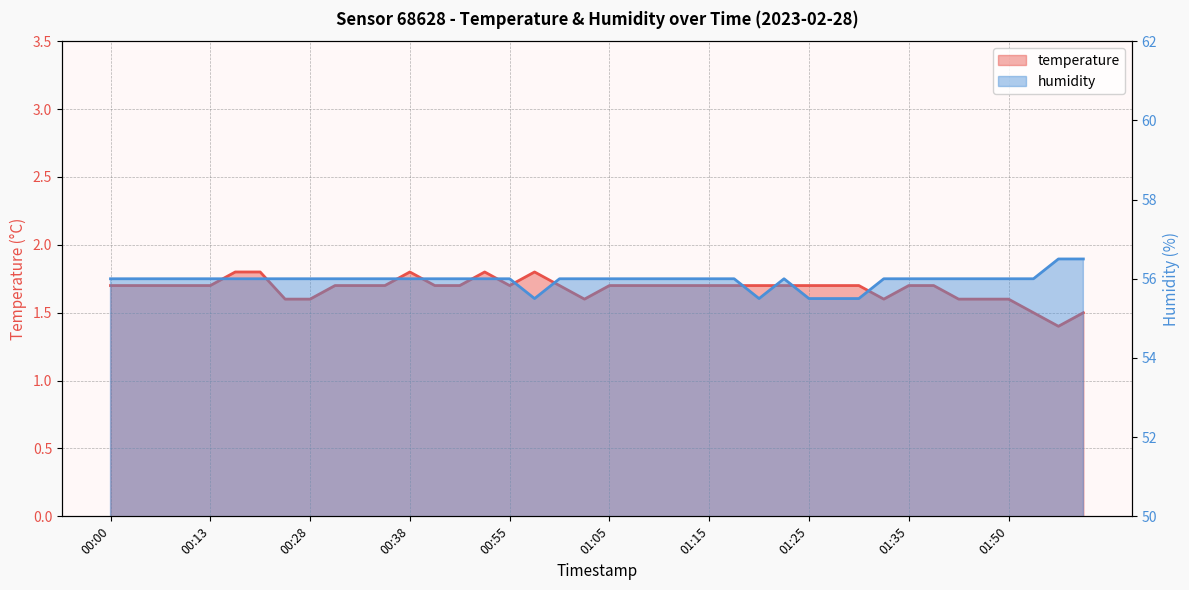

What are all the series names shown in the legend?

temperature, humidity